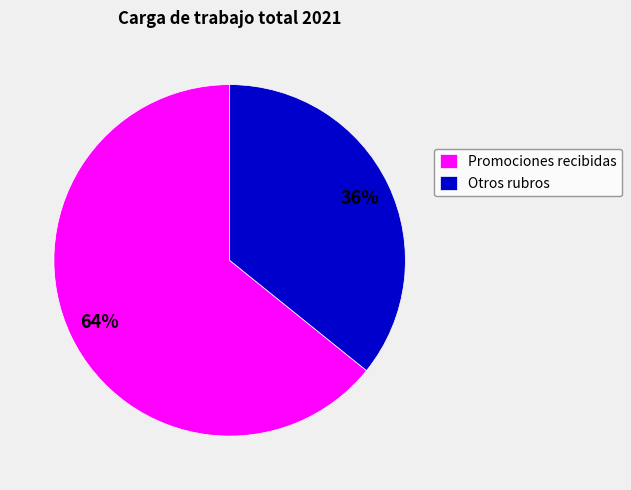

Which category has the smallest portion of the pie?

Otros rubros